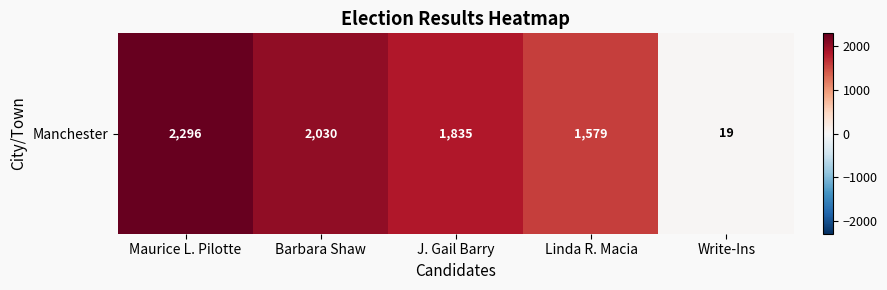

What is the sum of all values?

7759